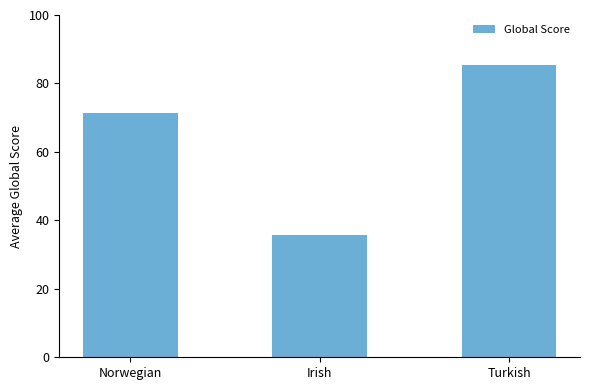

Does the chart contain any negative values?

No